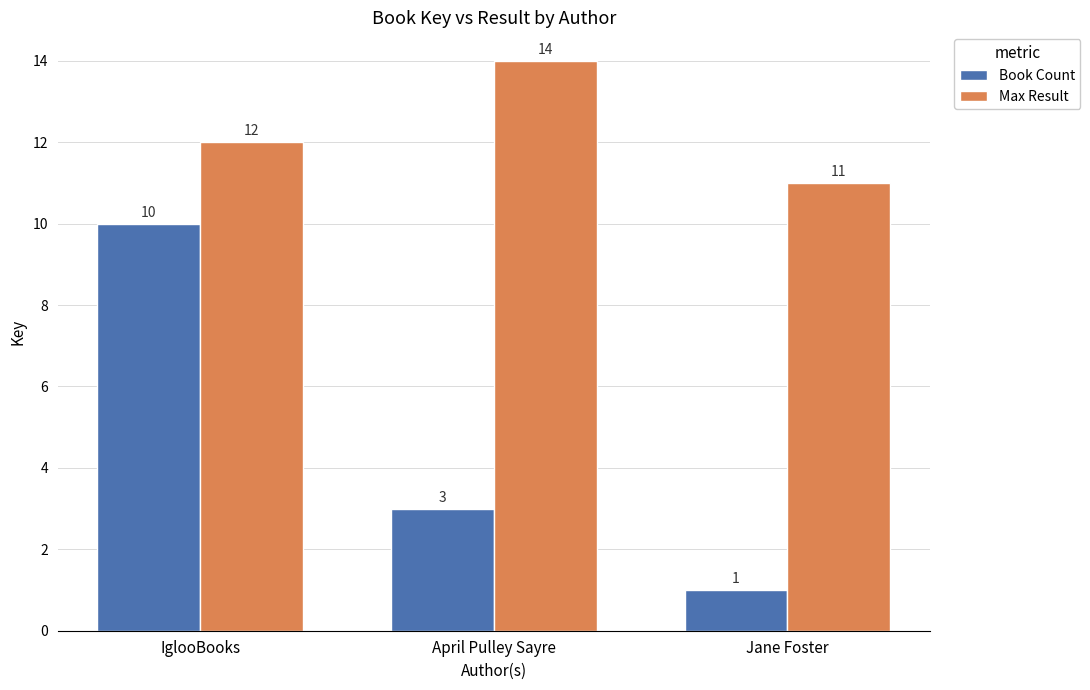

True or false: Book Count has a value of 1 at April Pulley Sayre.

False